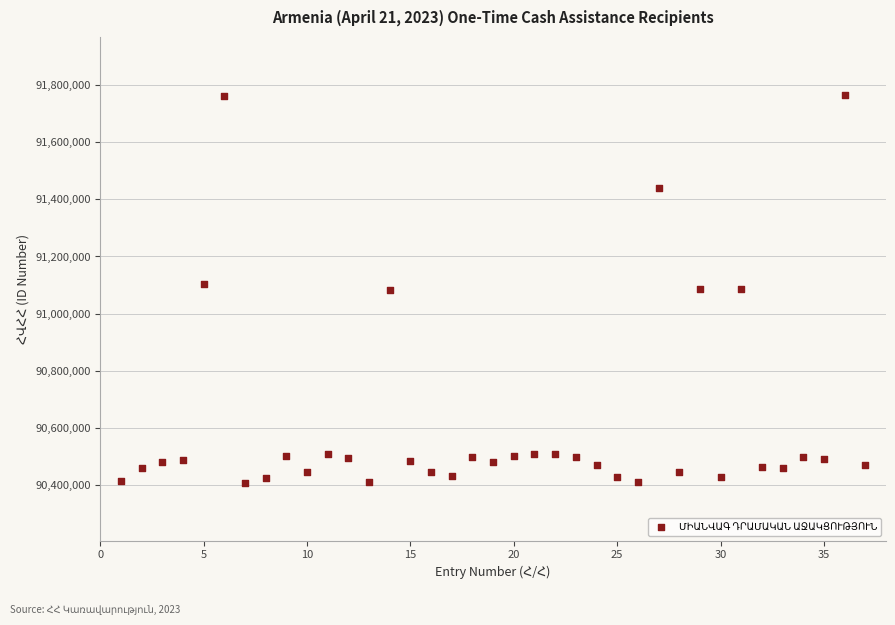

What is the range of X values (max minus min)?

36